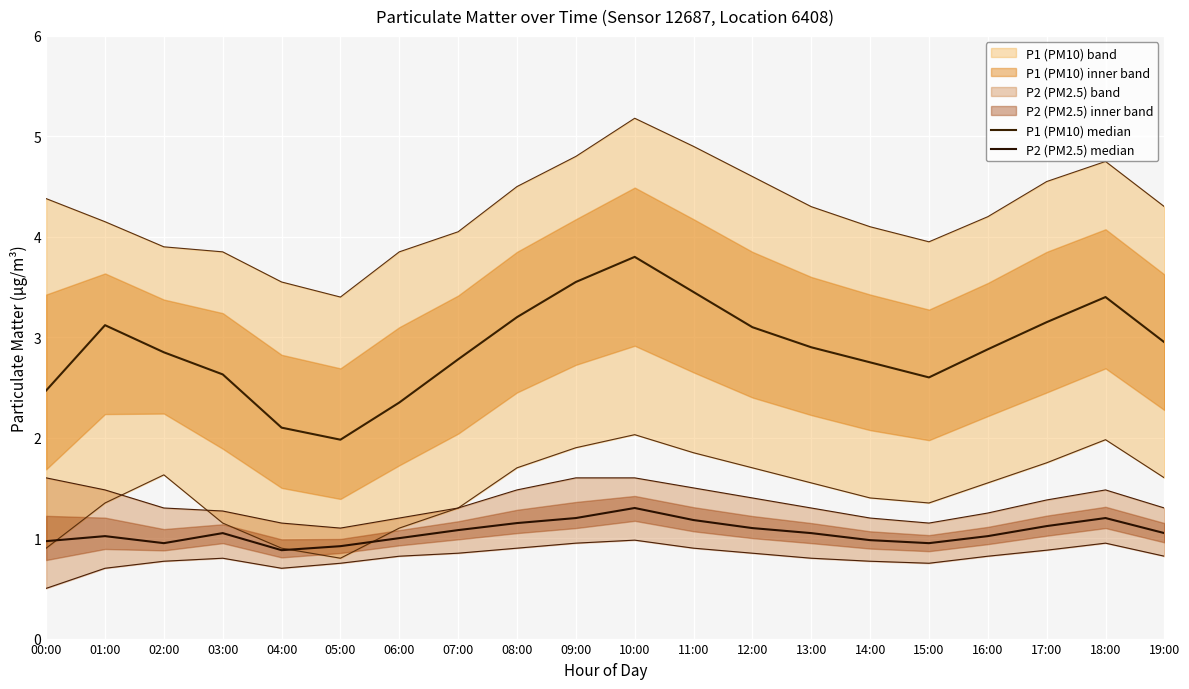

Reading left to right, extract all data points from this chart.

P1 (PM10) median: 2.5	3.1	2.9	2.6	2.1	2.0	2.4	2.8	3.2	3.5	3.8	3.5	3.1	2.9	2.8	2.6	2.9	3.1	3.4	3.0
P2 (PM2.5) median: 1.0	1.0	0.9	1.1	0.9	0.9	1.0	1.1	1.1	1.2	1.3	1.2	1.1	1.1	1.0	0.9	1.0	1.1	1.2	1.1